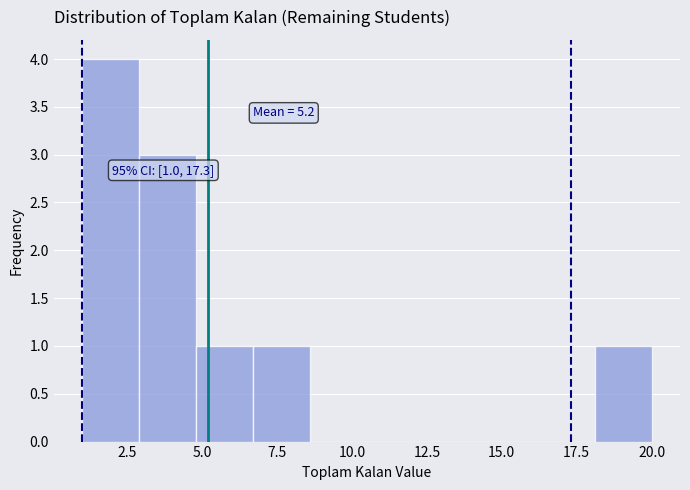

Read against the x-axis, roughly where is the centre of the tallest bar?

2.0